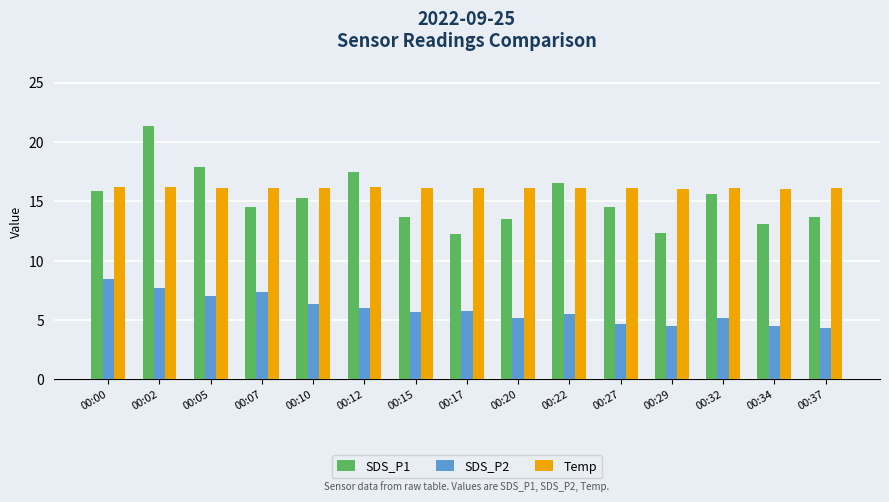

Rank the series by their maximum value, from highest to lowest.

SDS_P1, Temp, SDS_P2